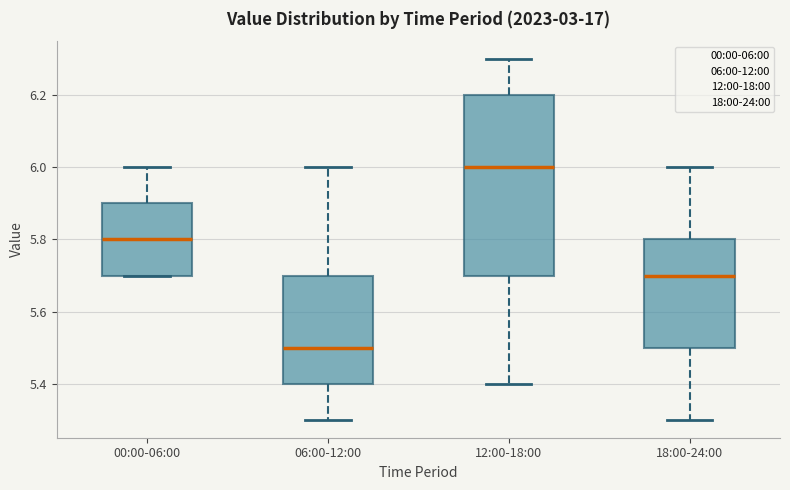

Reading left to right, read every box against the y-axis: the position of its median line, the range the box covers, and the ends of its whiskers. The values are not printed on the chart, so give them approximately, as read against the axis.

00:00-06:00: median 5.8, box 5.7 to 5.9, whiskers 5.7 to 6.0
06:00-12:00: median 5.5, box 5.4 to 5.7, whiskers 5.3 to 6.0
12:00-18:00: median 6.0, box 5.7 to 6.2, whiskers 5.4 to 6.3
18:00-24:00: median 5.7, box 5.5 to 5.8, whiskers 5.3 to 6.0